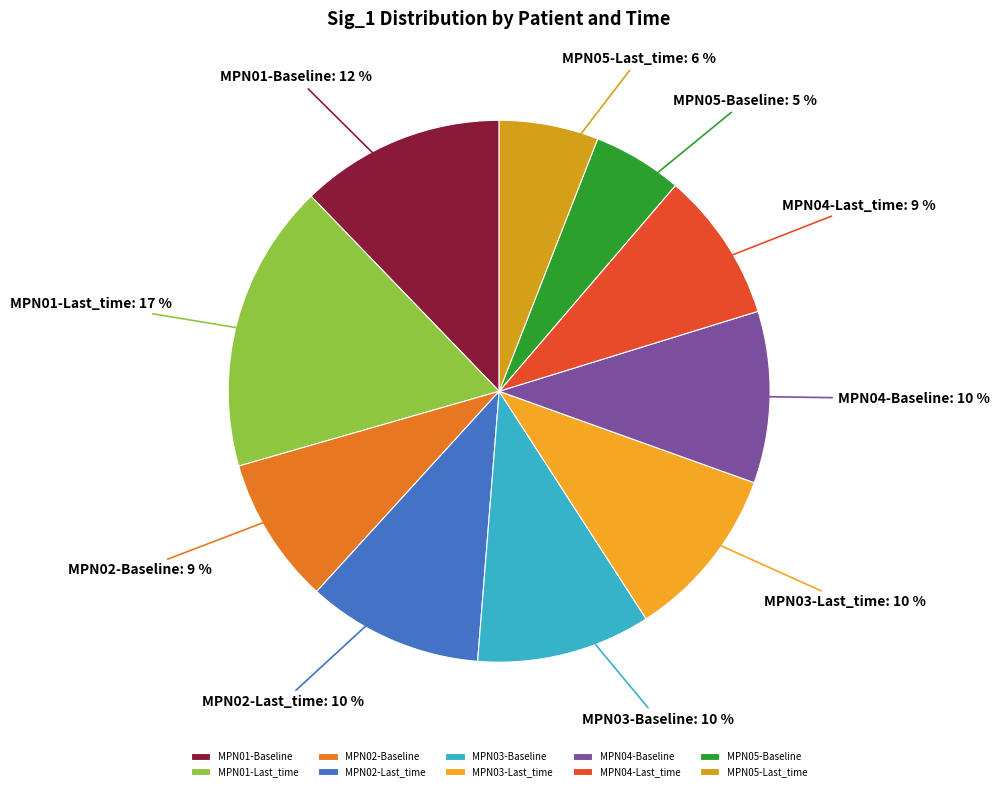

Between MPN02-Baseline and MPN03-Last_time, which is larger?

MPN03-Last_time